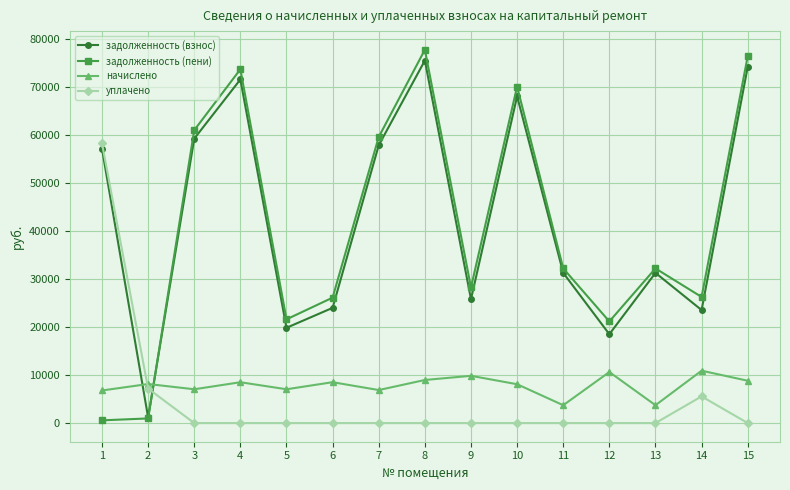

Which category has the highest value across all series?

8